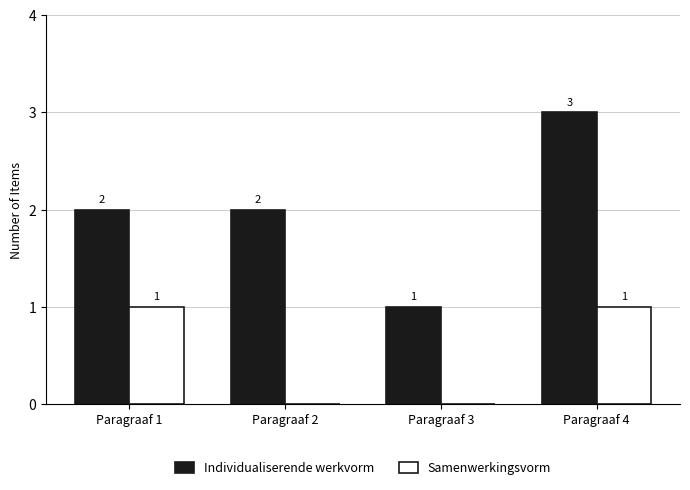

Which series has the largest range (max minus min)?

Individualiserende werkvorm